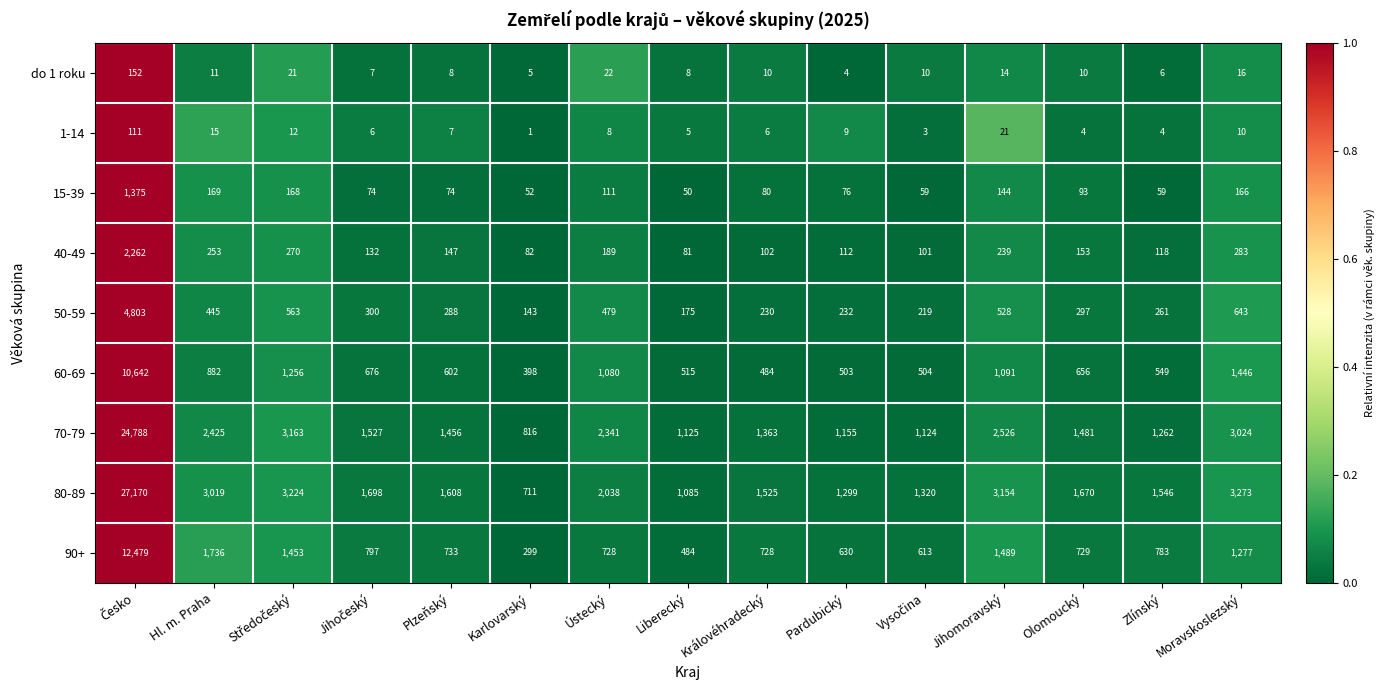

True or false: 70-79 has a value of 1835 at Zlínský.

False